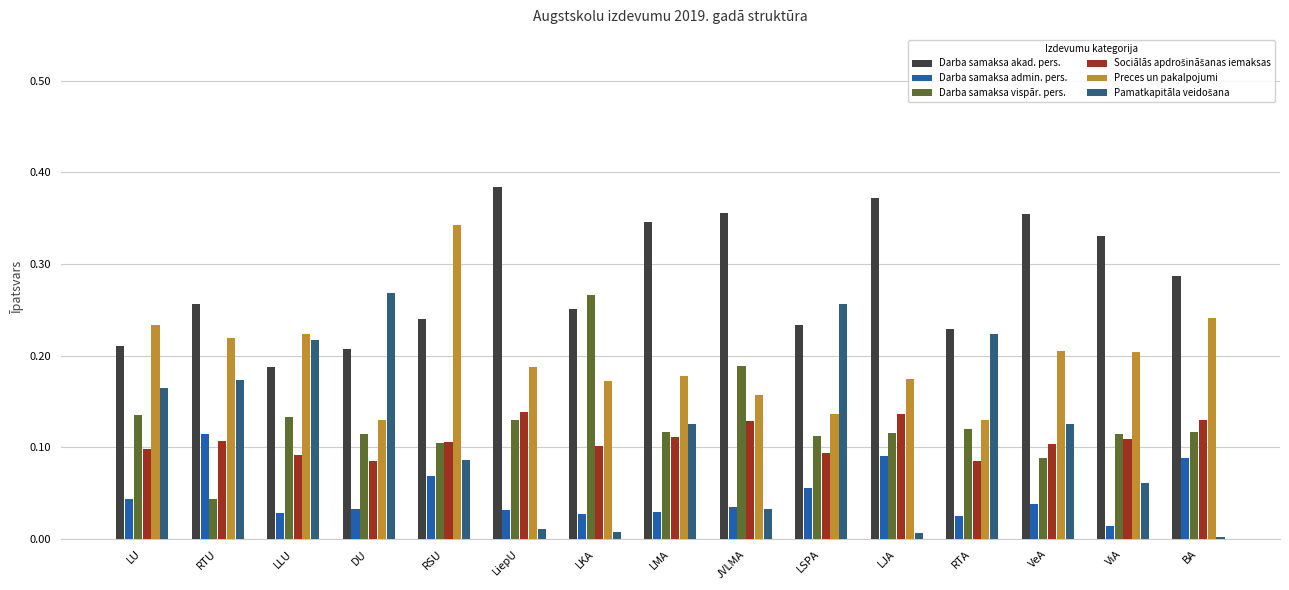

Is it true that Darba samaksa admin. pers. equals 0.0 at DU?

True